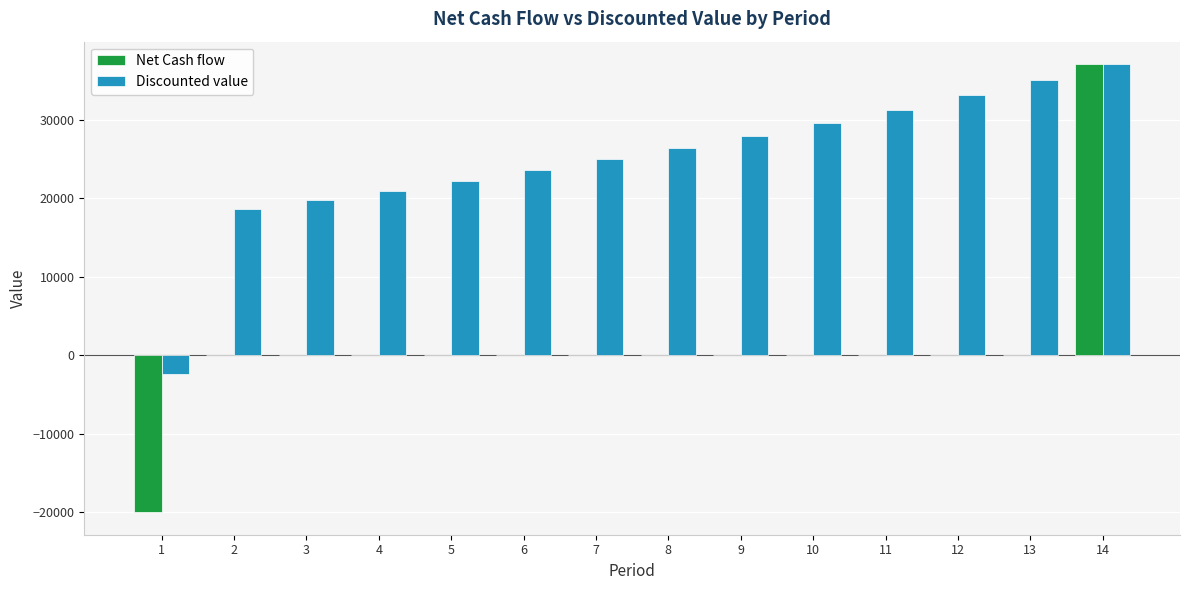

Read the Discounted value value at 2.

18713.4